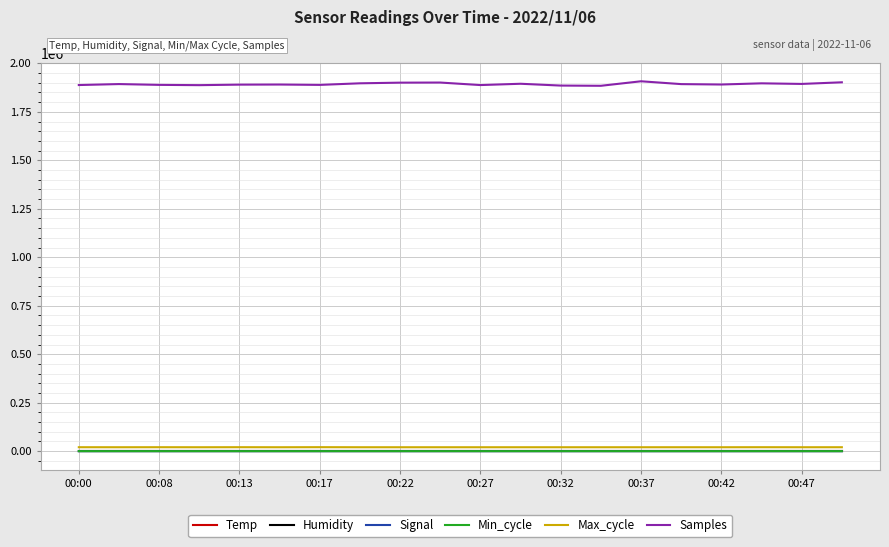

True or false: Samples and Humidity cross at least once.

False